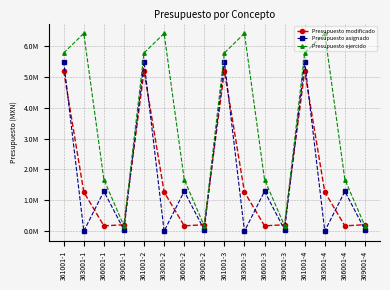

Does the chart have visible grid lines?

Yes